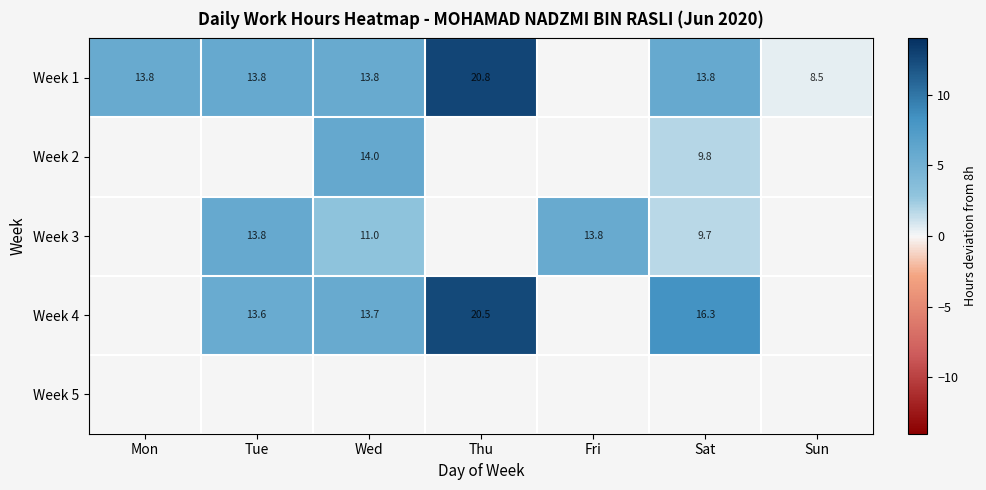

How many values in Week 4 are above zero?

4